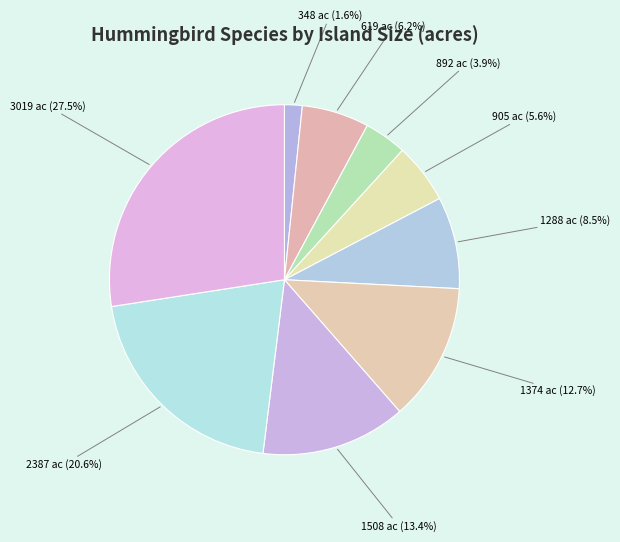

Approximately how many times larger is the value at 619 ac (6.2%) compared to 892 ac (3.9%)?

1.6